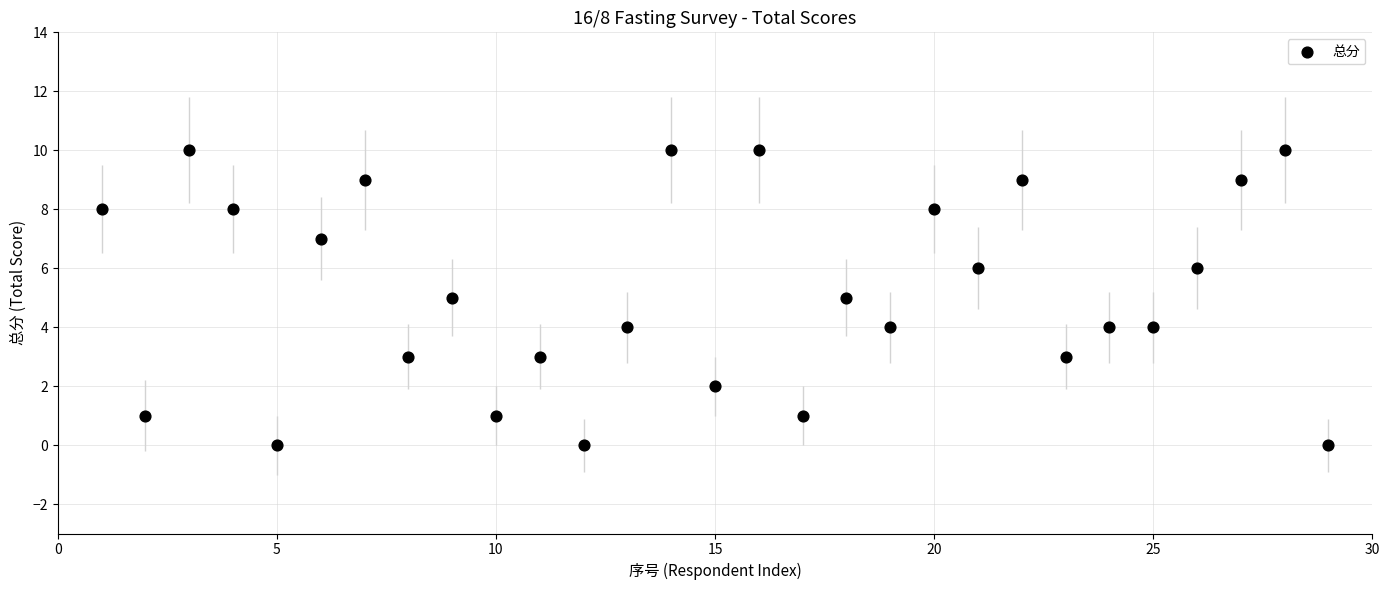

What is the range of Y values (max minus min)?

10